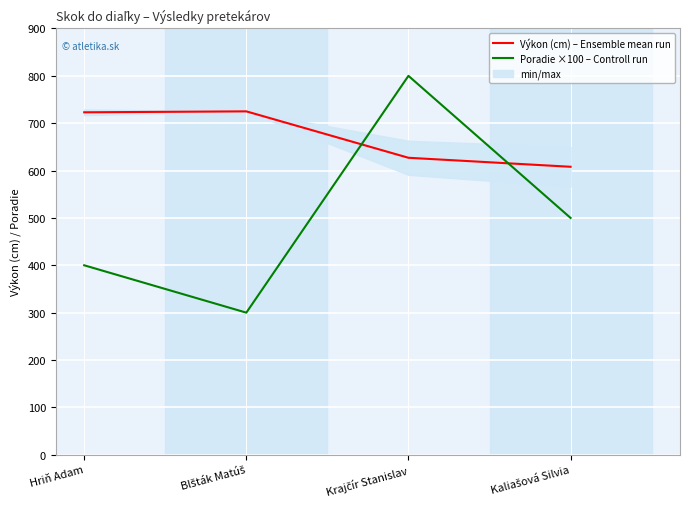

The value of Poradie ×100 – Controll run at Krajčír Stanislav is 560. True or false?

False